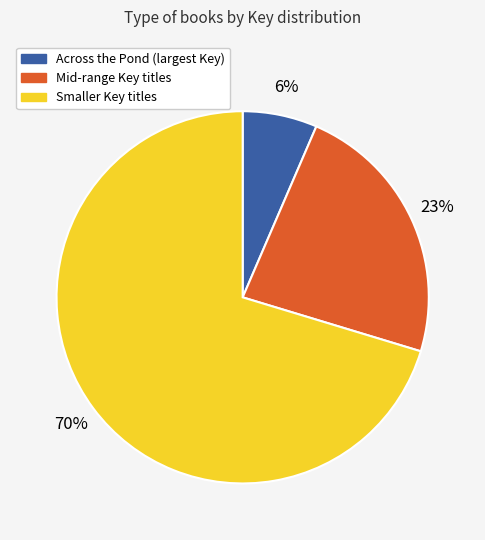

To the nearest percent, what is the average slice percentage?

33%